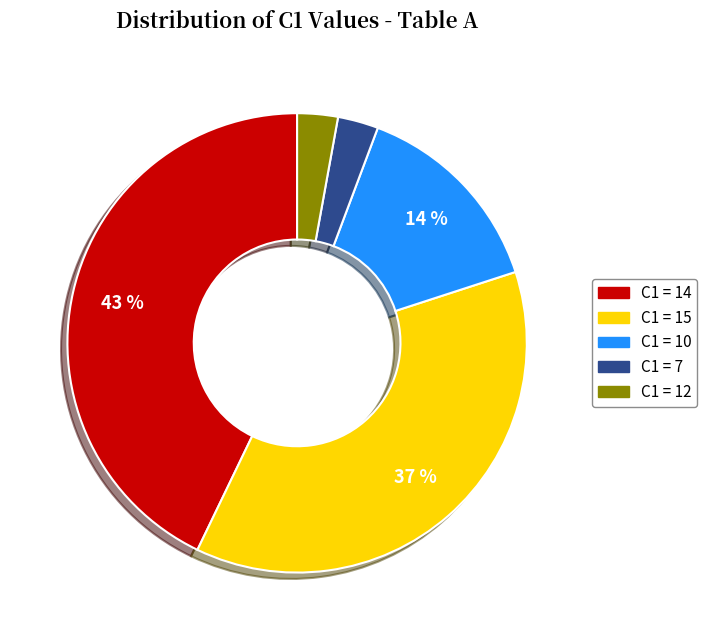

Is there a majority slice in this chart?

No